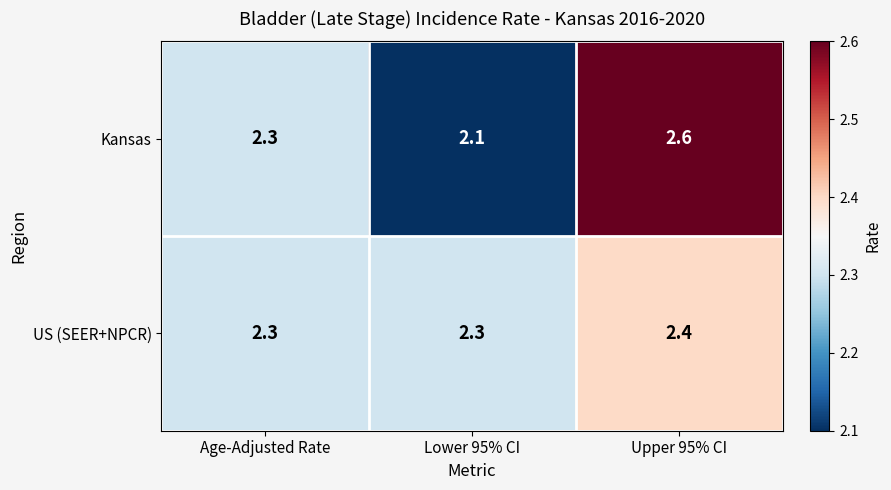

Is it true that Kansas equals 3.2 at Age-Adjusted Rate?

False